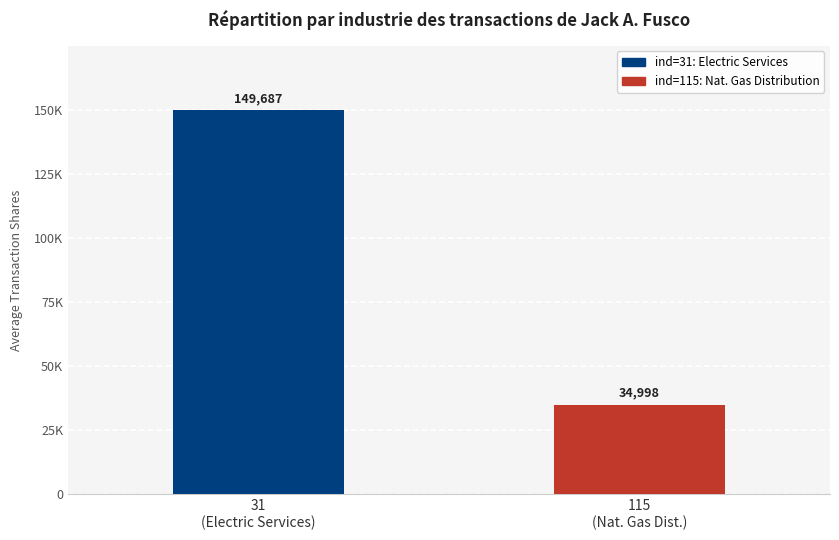

What position from the left is 31
(Electric Services)?

1